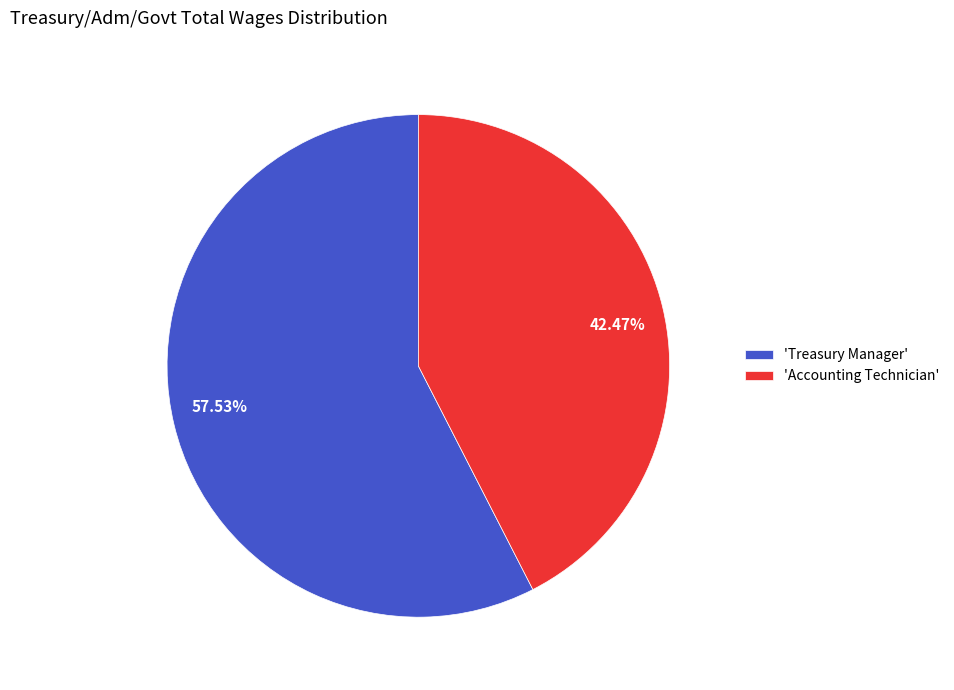

How many slices are in this pie chart?

2